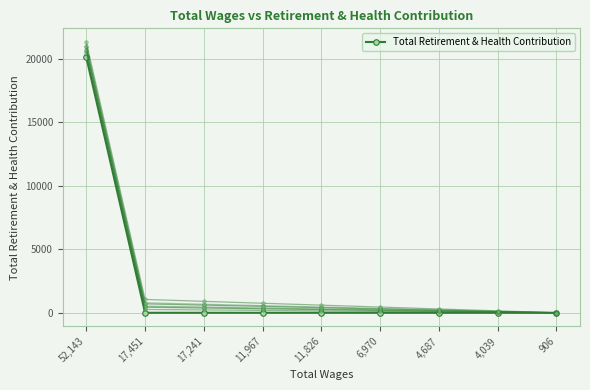

Between 4,687 and 11,967, which is larger?

4,687